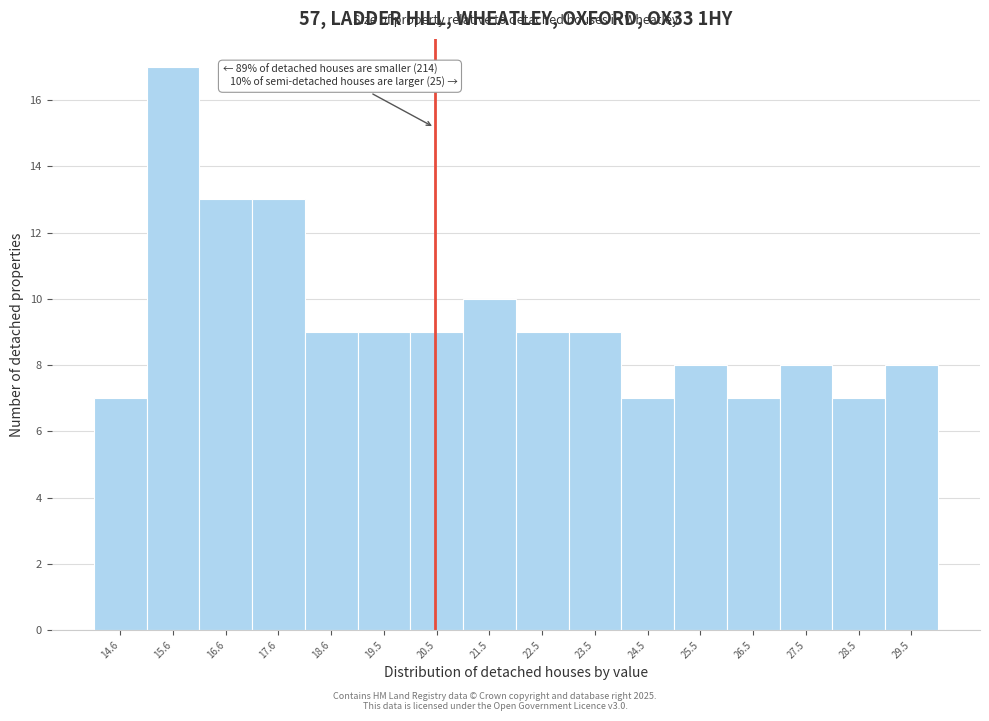

Which range on the x-axis has the tallest bar?

15.1 to 16.1